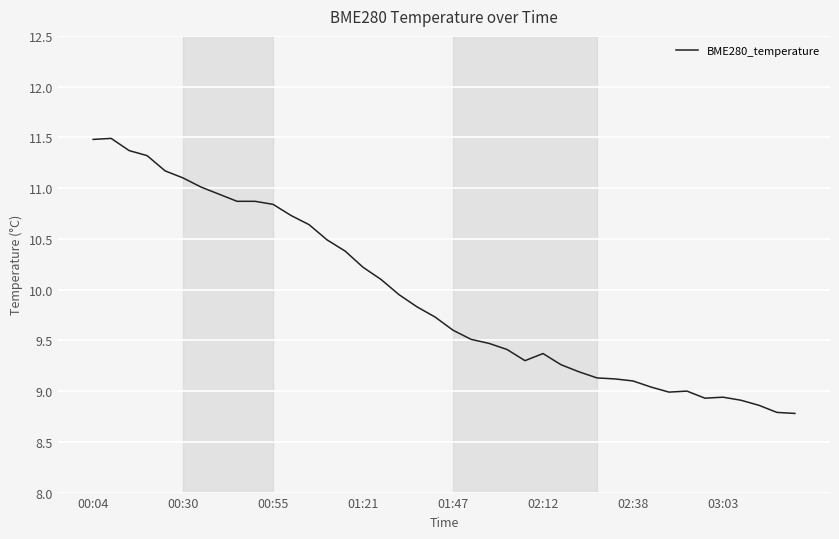

What is the smallest value displayed?

8.8